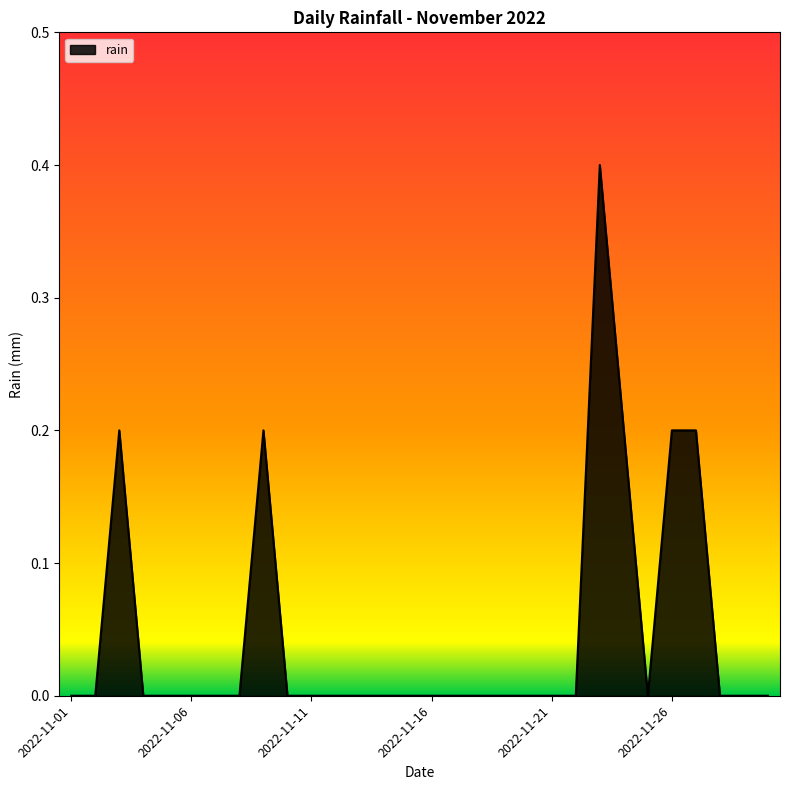

What is the difference between the maximum and minimum values?

0.4